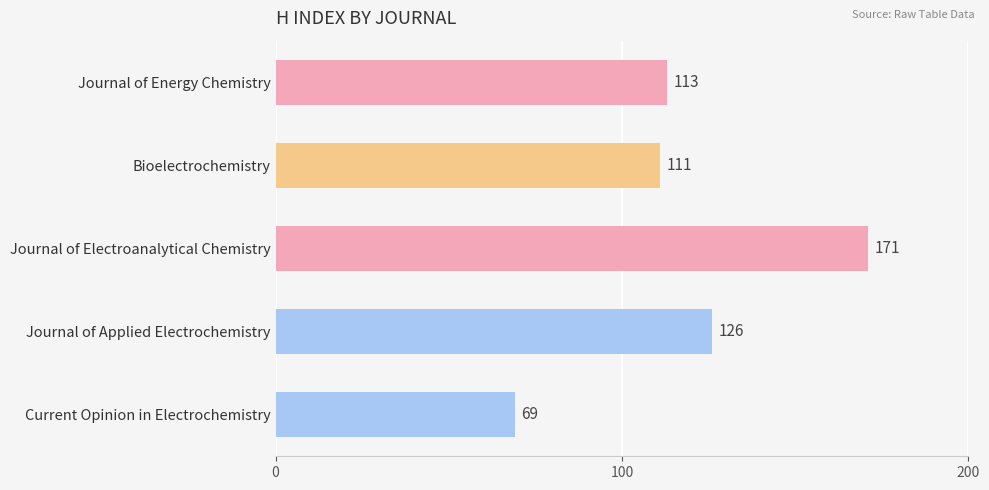

How many categories are shown in the chart?

5